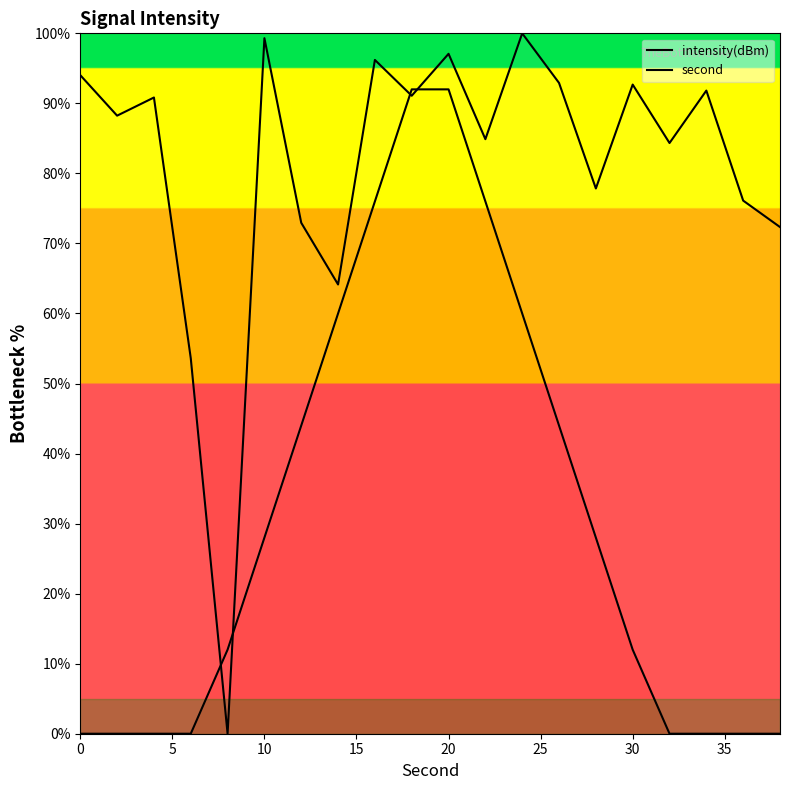

Reading left to right, list all the values displayed in this chart.

intensity(dBm): 94.0	88.2	90.8	53.6	0.0	99.3	72.9	64.1	96.2	91.1	97.1	84.9	100.0	92.9	77.8	92.7	84.3	91.8	76.1	72.3
second: 0.0	0.0	0.0	0.0	12.0	28.0	44.0	60.0	76.0	92.0	92.0	76.0	60.0	44.0	28.0	12.0	0.0	0.0	0.0	0.0